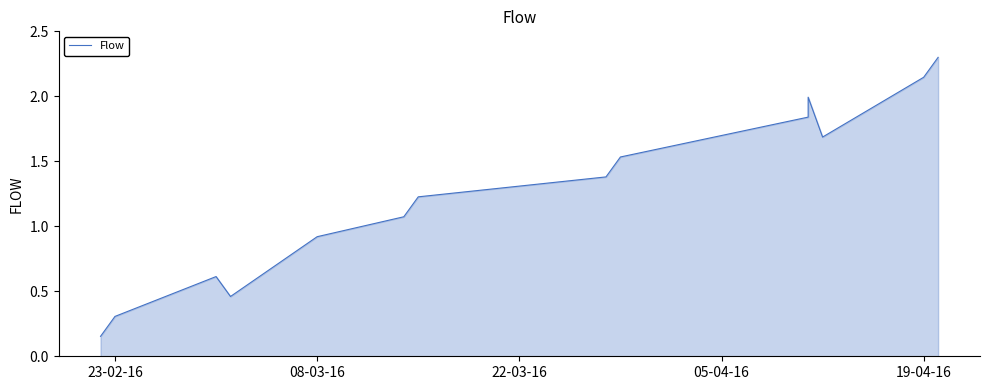

What is the value of the 6th point from the left?

1.1